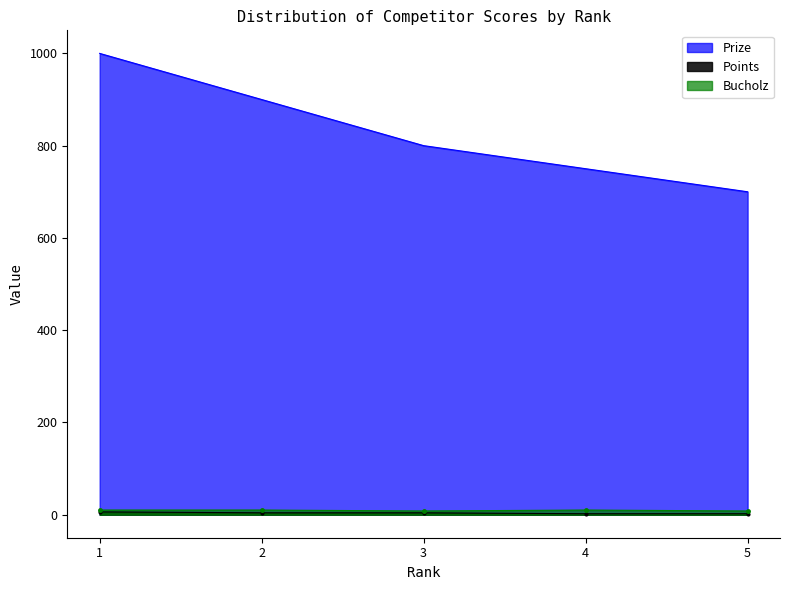

Reading right to left, what are all the values shown in this chart?

Prize: 700	750	800	900	1000
Points: 2	2	4	4	6
Bucholz: 8	10	8	10	10